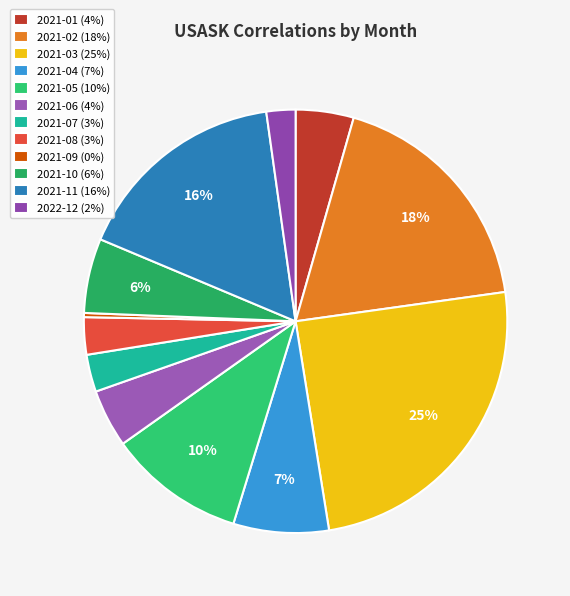

Count the number of slices in the pie.

12